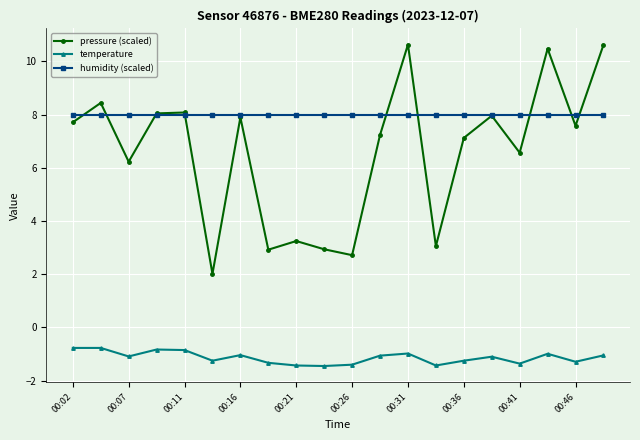

What is the value of the pressure (scaled) point at the 12th from the left?

7.2